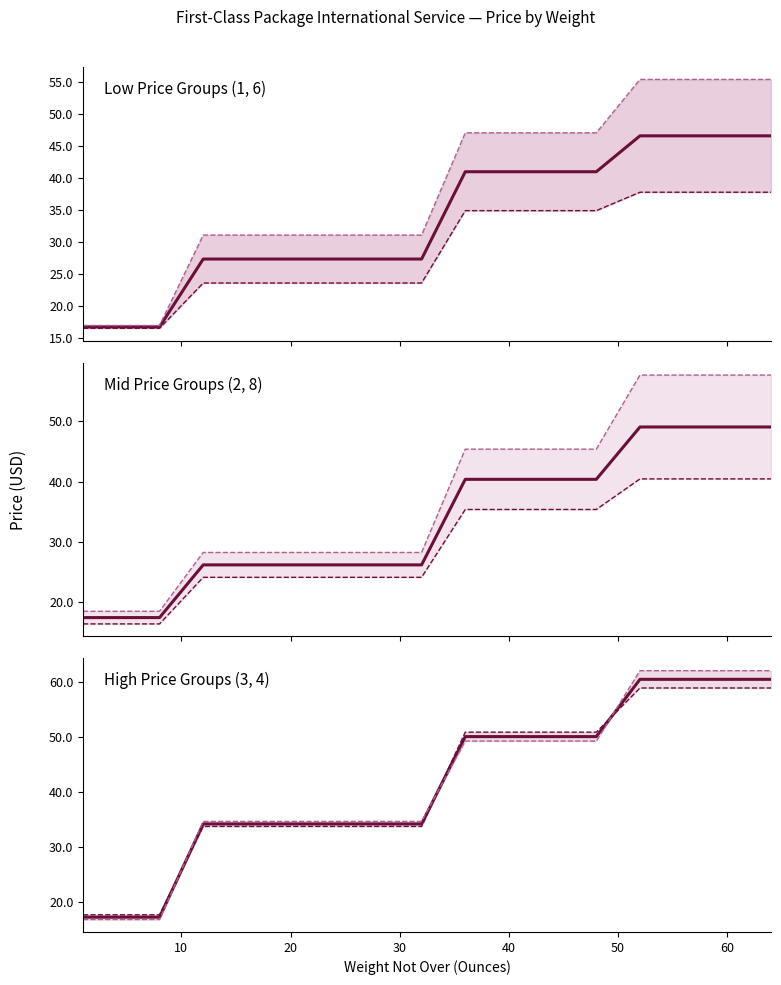

True or false: Price Group 1 has a value of 6.2 at 1.

False